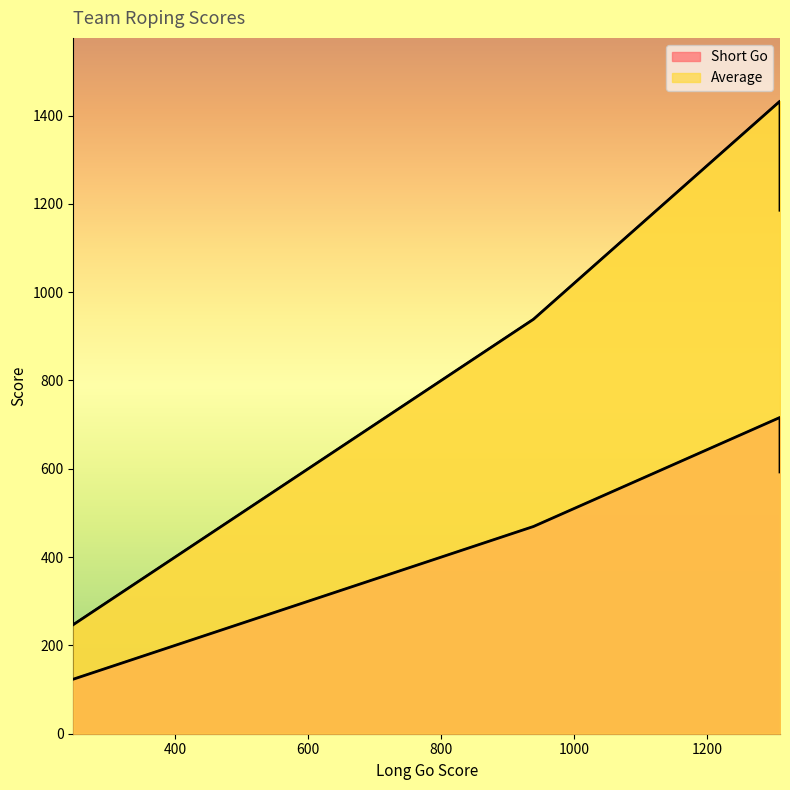

At which label is Short Go closest to 419?

938.6